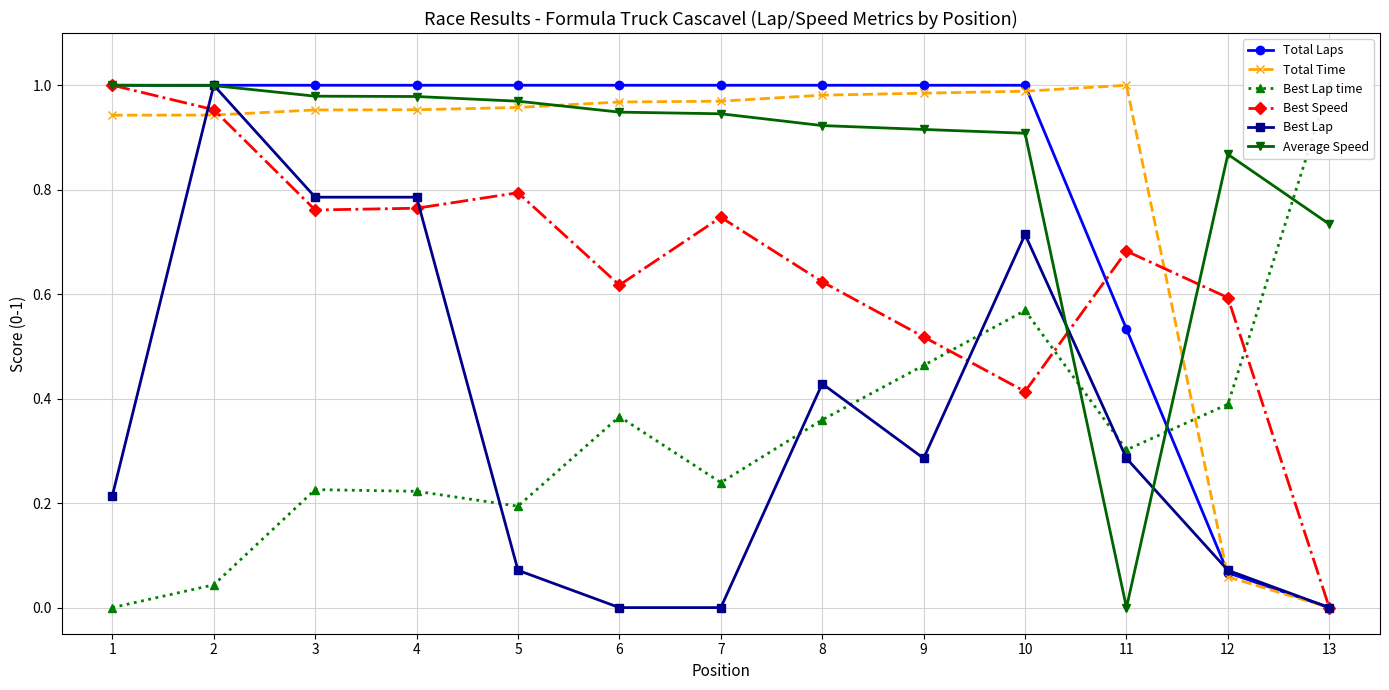

Which series has the largest total across all categories?

Average Speed